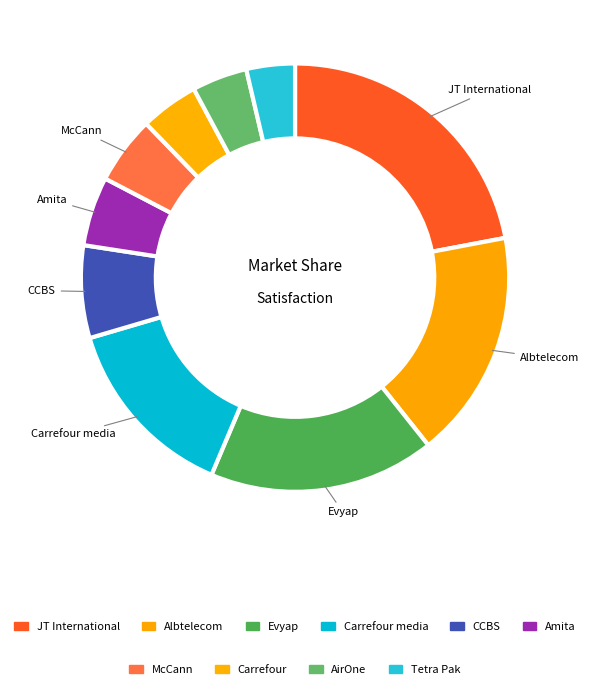

Which slice is the largest?

JT International